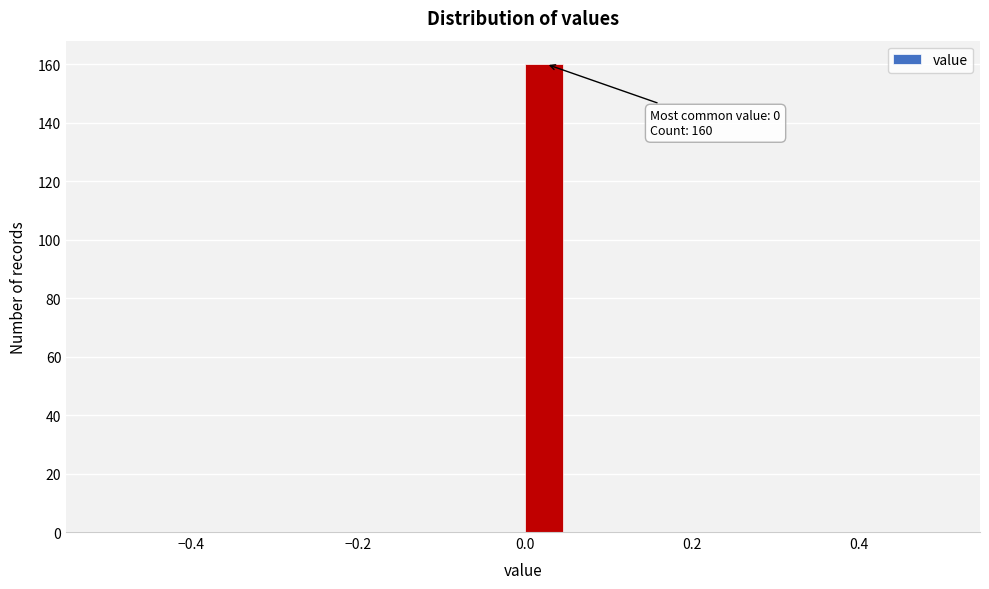

Read against the x-axis, roughly where is the centre of the tallest bar?

0.02